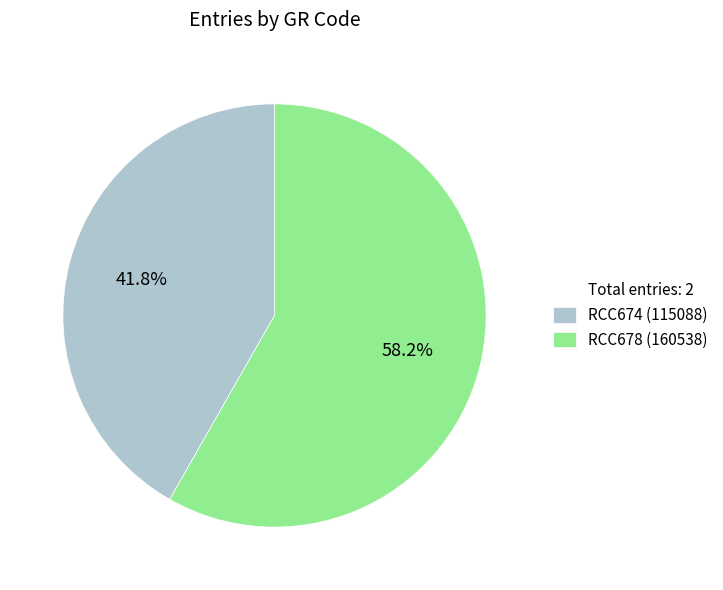

Is there a majority slice in this chart?

Yes